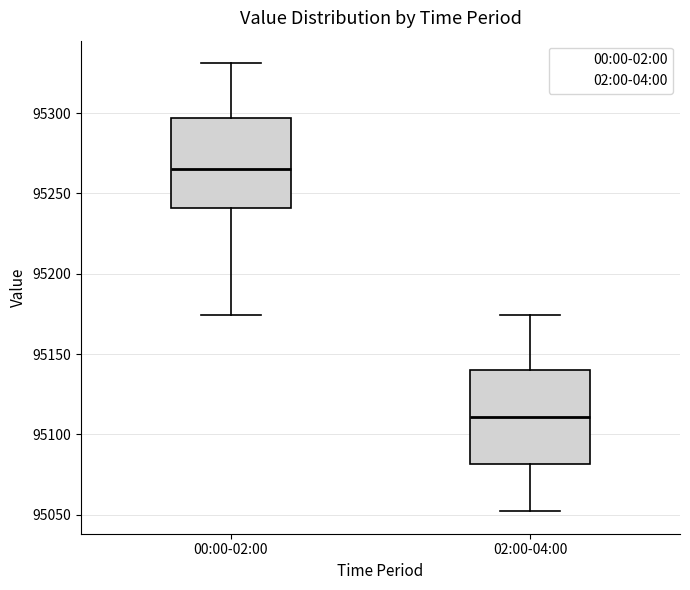

Reading left to right, read every box against the y-axis: the position of its median line, the range the box covers, and the ends of its whiskers. The values are not printed on the chart, so give them approximately, as read against the axis.

00:00-02:00: median 95265, box 95240 to 95295, whiskers 95175 to 95330
02:00-04:00: median 95110, box 95080 to 95140, whiskers 95050 to 95175